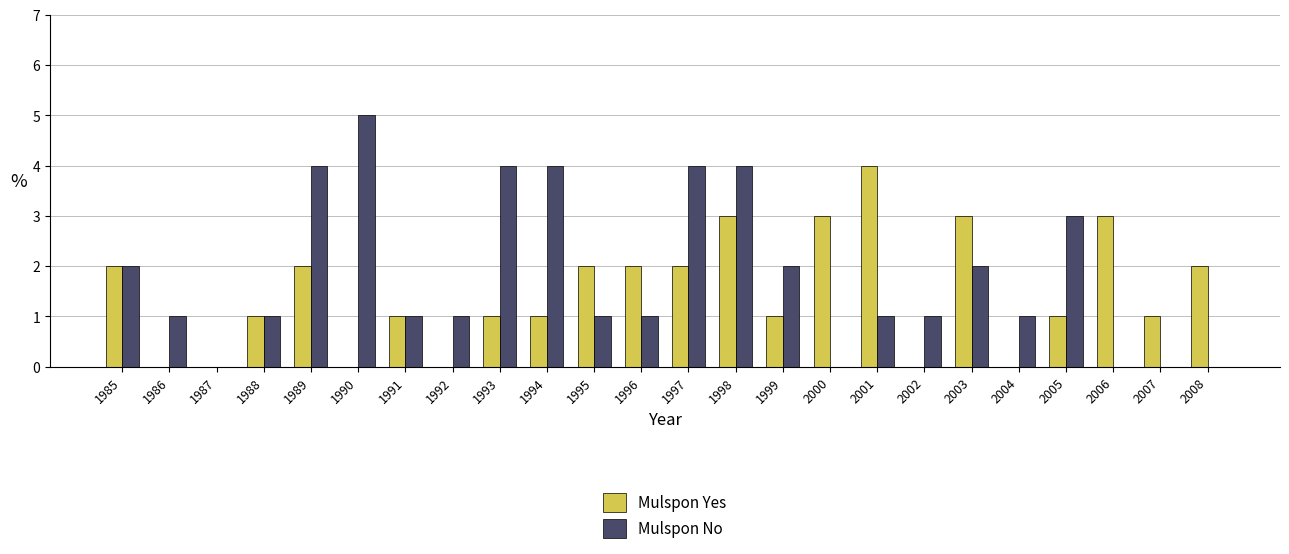

Is it true that Mulspon Yes equals 3 at 1989?

False